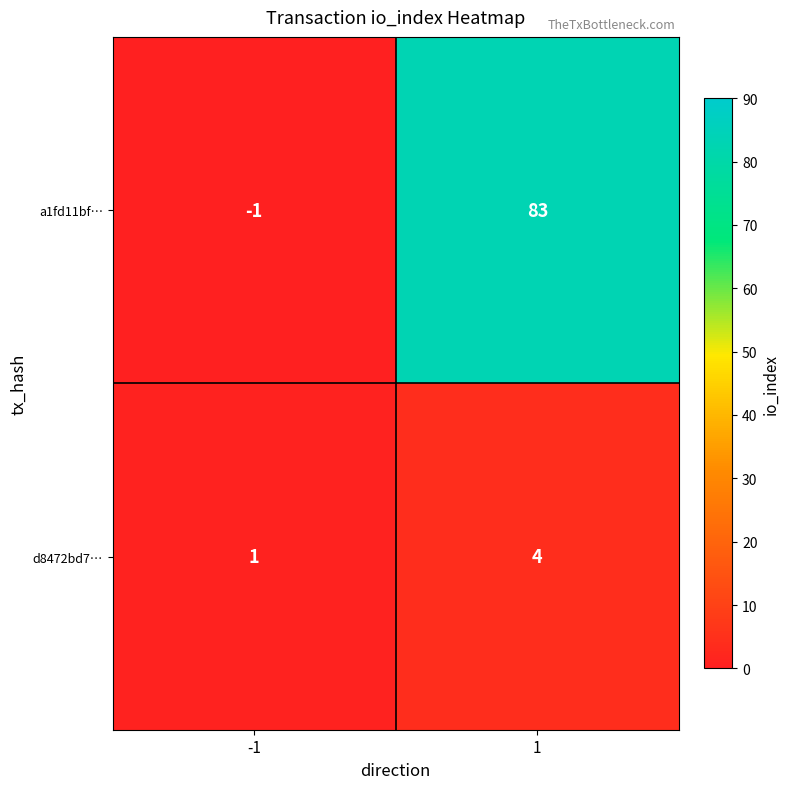

What is the sum of the d8472bd7… values at 1 and -1?

5